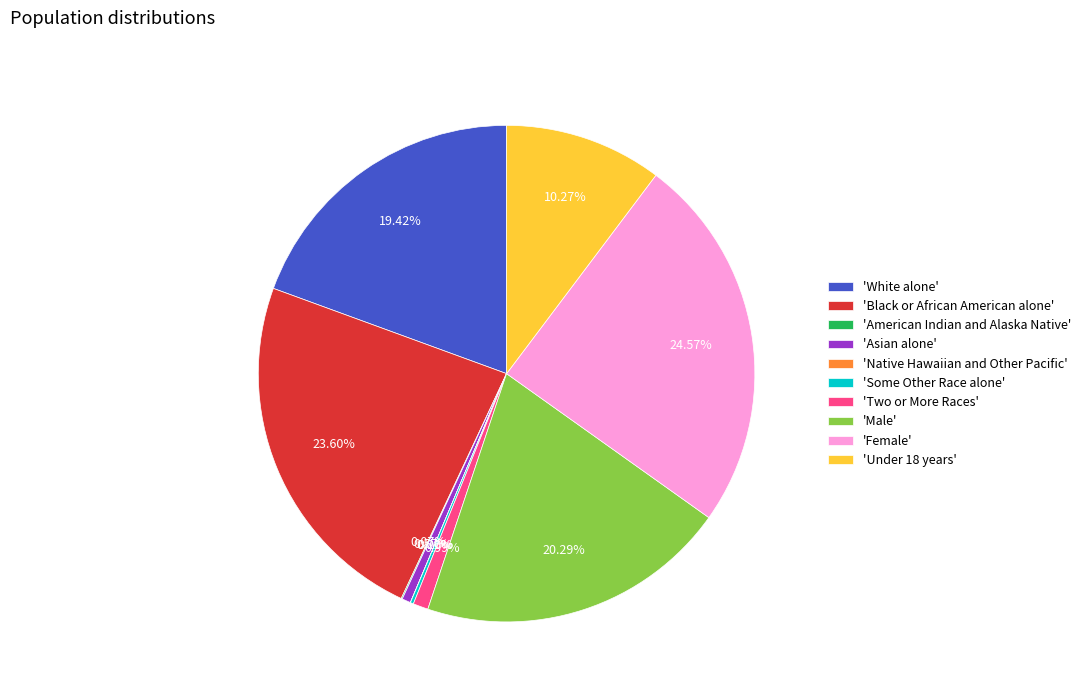

Between 'Asian alone' and 'Under 18 years', which is larger?

'Under 18 years'